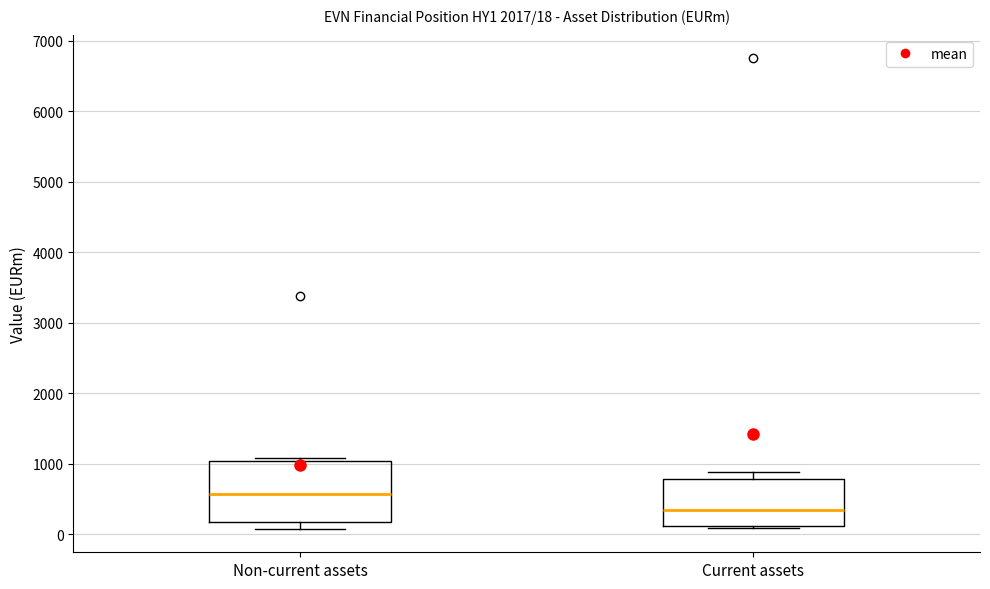

Which box's median line is the lowest?

Current assets